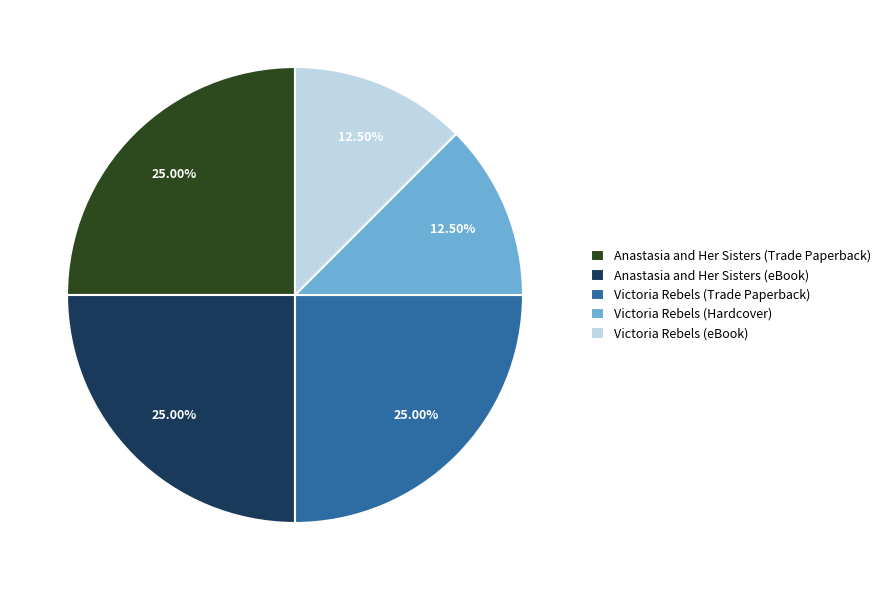

What is the total percentage of Anastasia and Her Sisters (eBook) and Victoria Rebels (Hardcover)?

37.5%